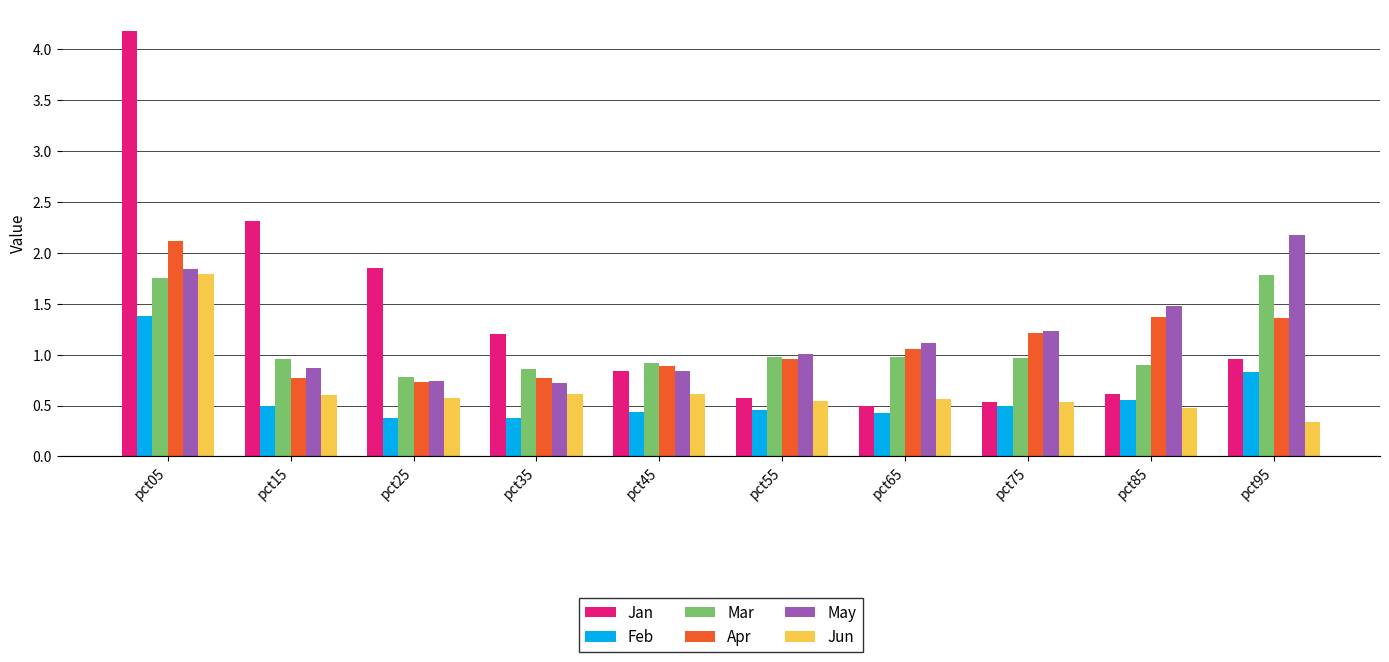

The value of May at pct75 is 1.2. True or false?

True